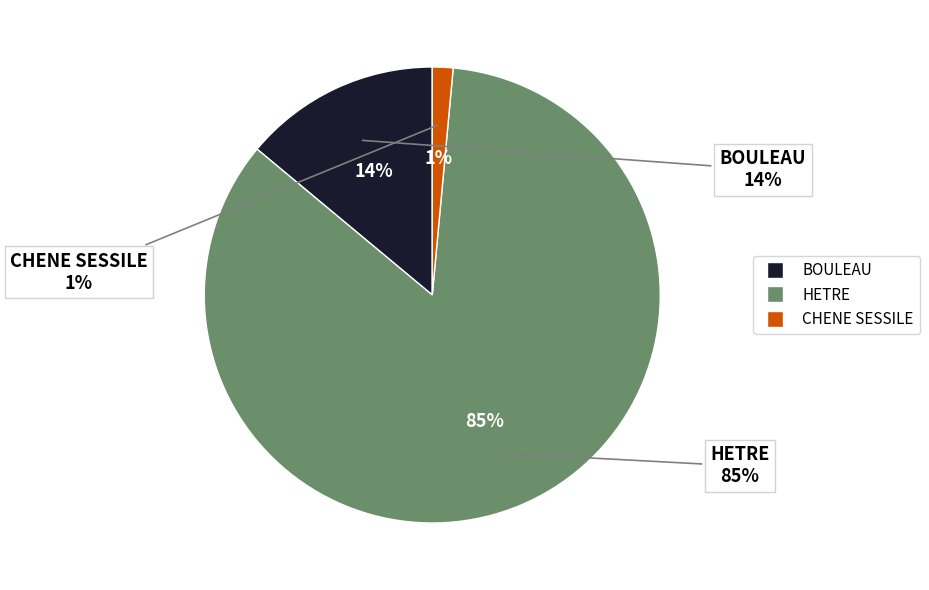

To the nearest percent, what is the average slice percentage?

33%